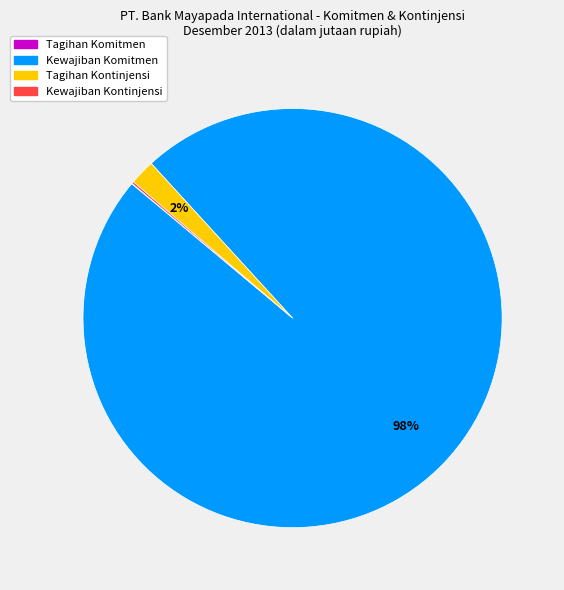

Is it true that Tagihan Kontinjensi is 9% of the pie?

False